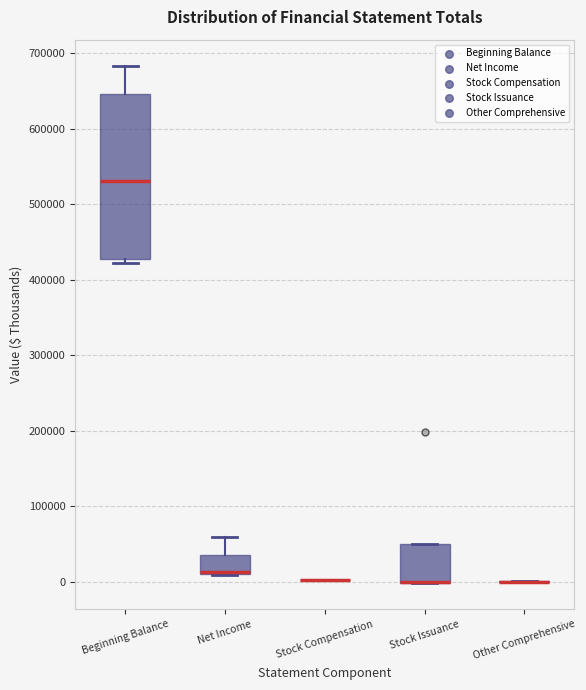

Reading left to right, read every box against the y-axis: the position of its median line, the range the box covers, and the ends of its whiskers. The values are not printed on the chart, so give them approximately, as read against the axis.

Beginning Balance: median 530000, box 430000 to 650000, whiskers 420000 to 680000
Net Income: median 10000 (drawn on the box's lower edge), box 10000 to 40000, whiskers 10000 to 60000
Stock Compensation: box collapsed to a line at 0, whiskers 0 to 0
Stock Issuance: median 0 (drawn on the box's lower edge), box 0 to 50000, whiskers 0 to 50000
Other Comprehensive: box collapsed to a line at 0, whiskers 0 to 0